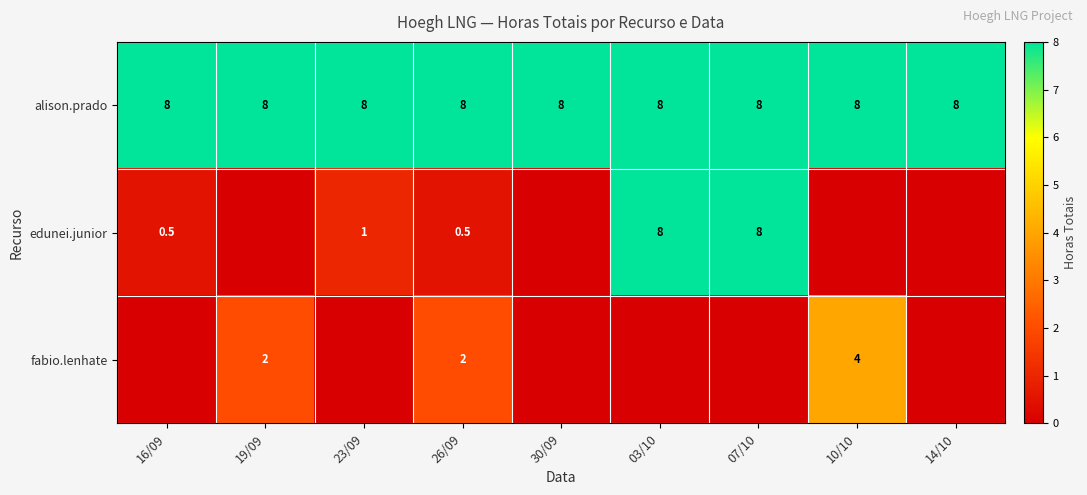

At which category is the sum across all series the highest?

03/10